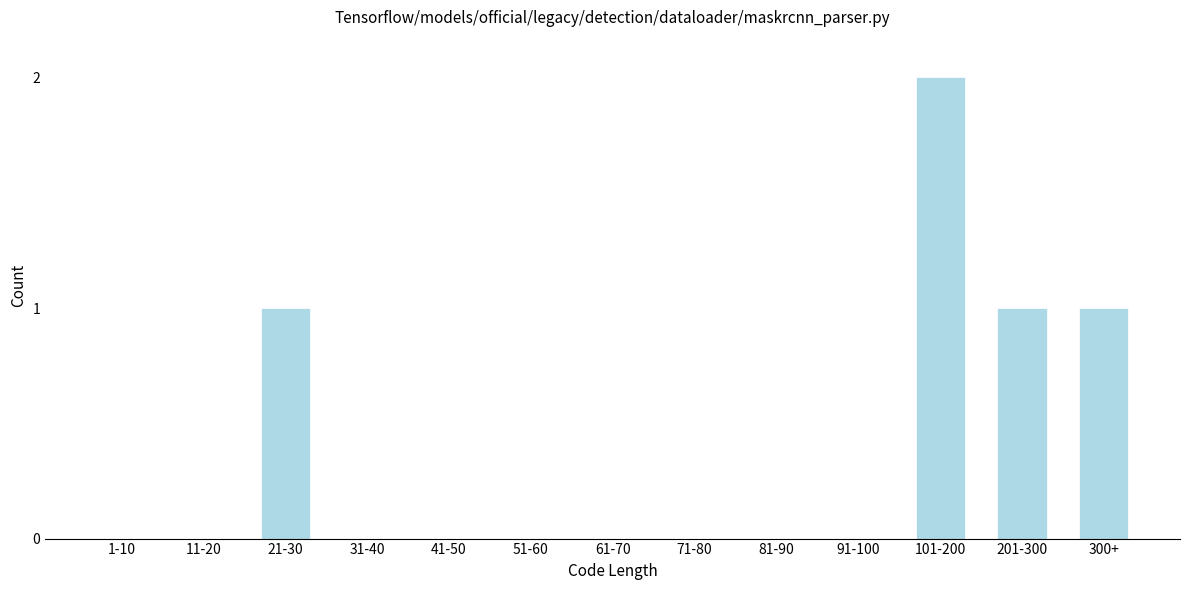

Reading left to right, extract all data points from this chart.

1-10=0	11-20=0	21-30=1	31-40=0	41-50=0	51-60=0	61-70=0	71-80=0	81-90=0	91-100=0	101-200=2	201-300=1	300+=1